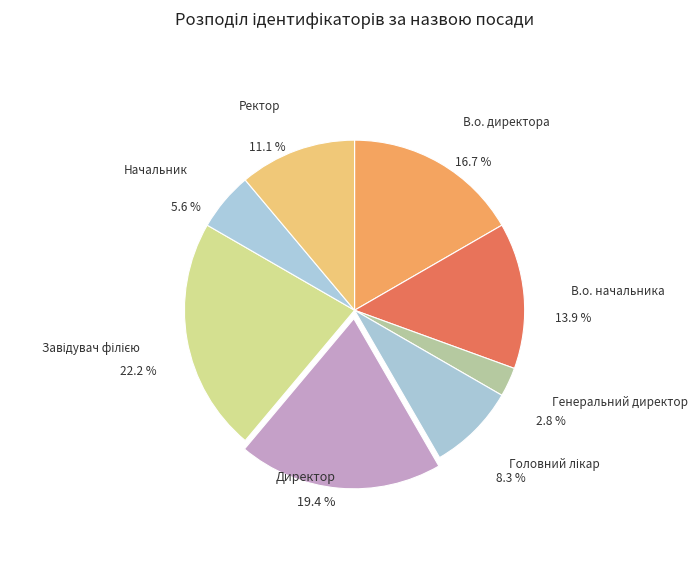

To the nearest percent, what is the difference between the Директор and Завідувач філією slice percentages?

3%